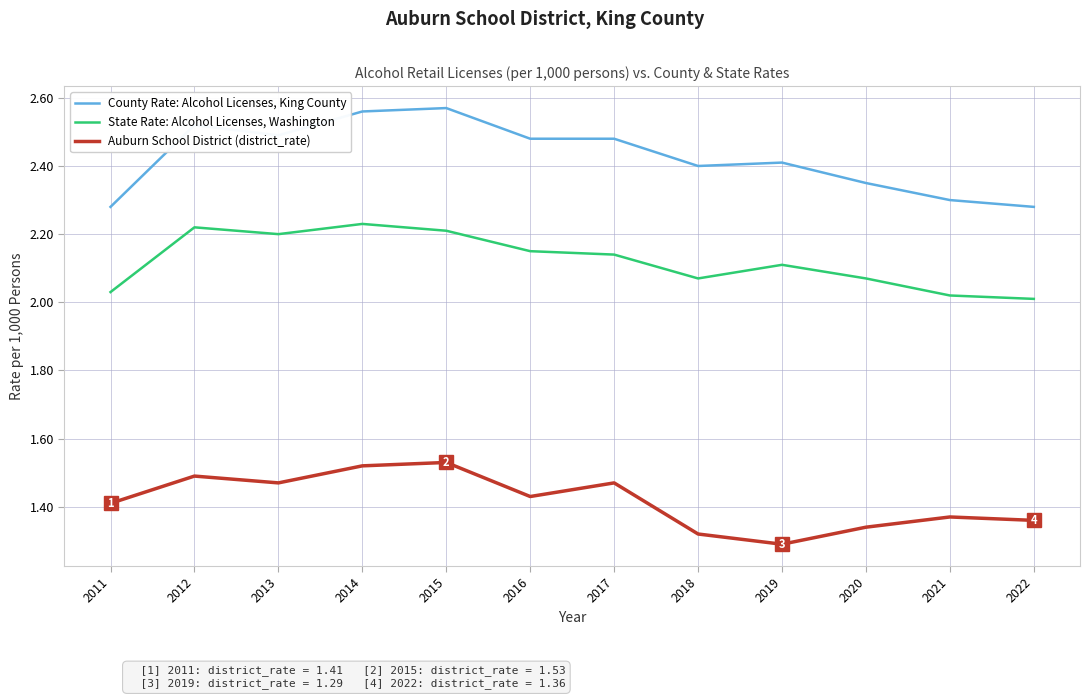

At 2012, list the series in order from smallest to largest.

Auburn School District (district_rate), State Rate: Alcohol Licenses, Washington, County Rate: Alcohol Licenses, King County